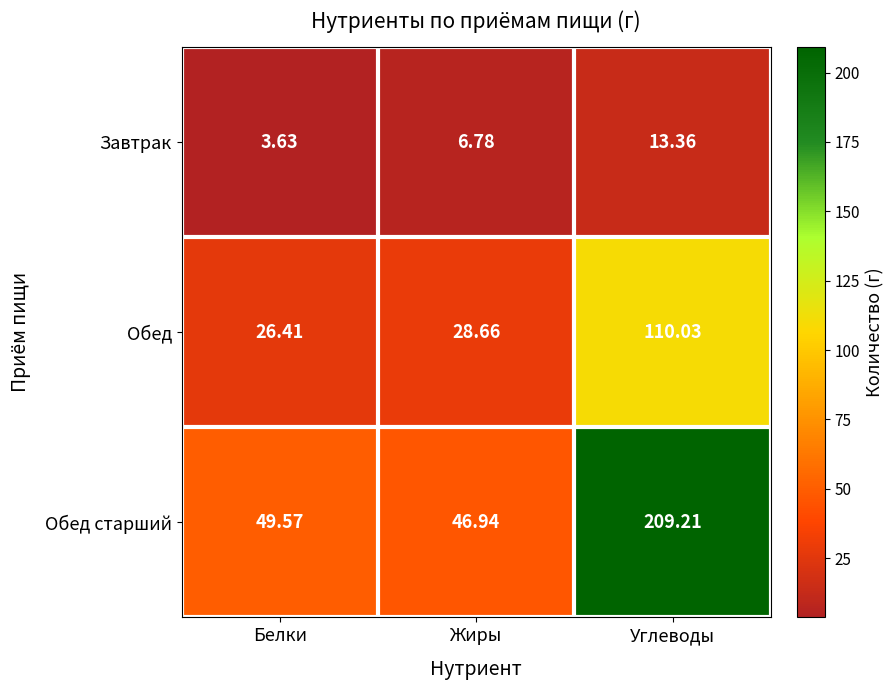

List the series in order of their overall mean, highest first.

Обед старший, Обед, Завтрак